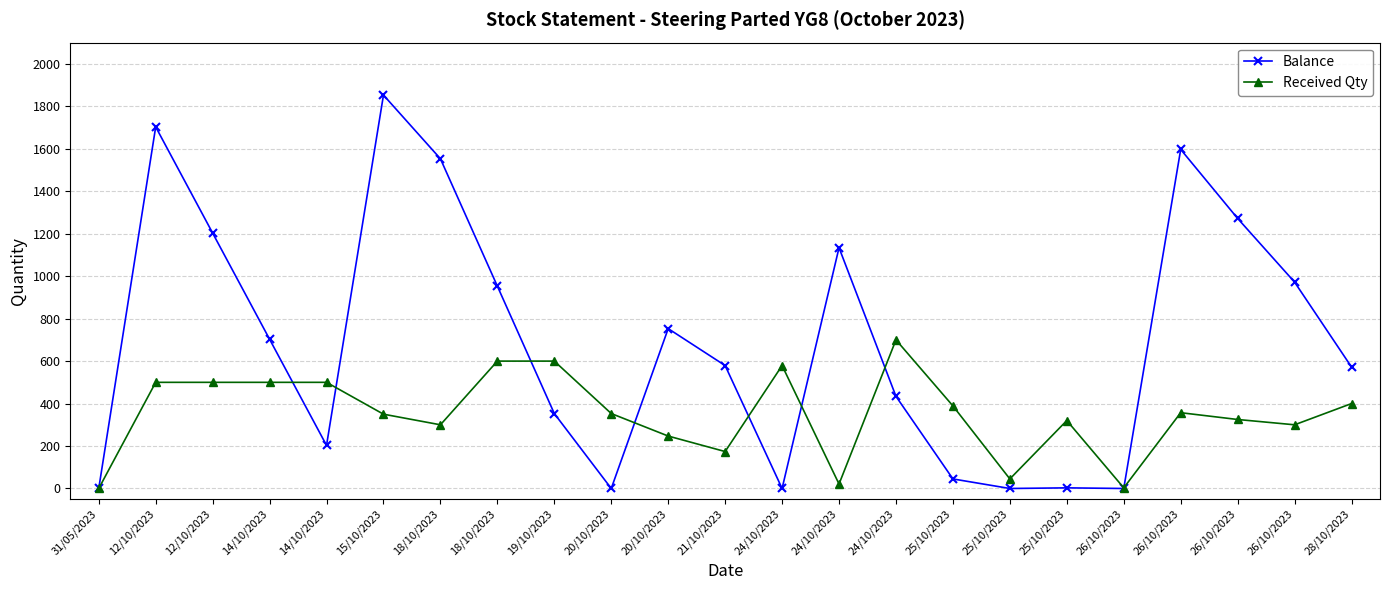

The value of Balance at 25/10/2023 is -1052. True or false?

False